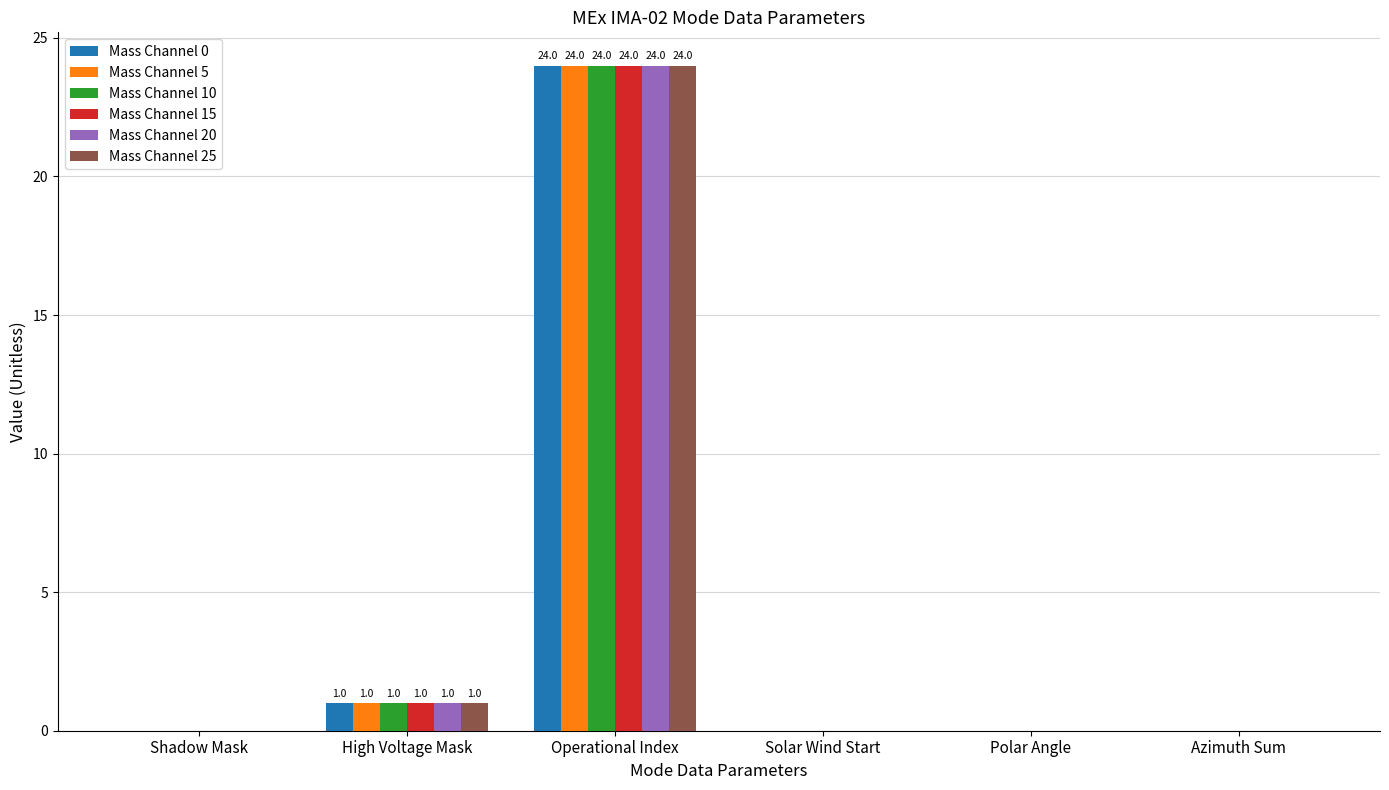

At which category is the sum across all series the highest?

Operational Index